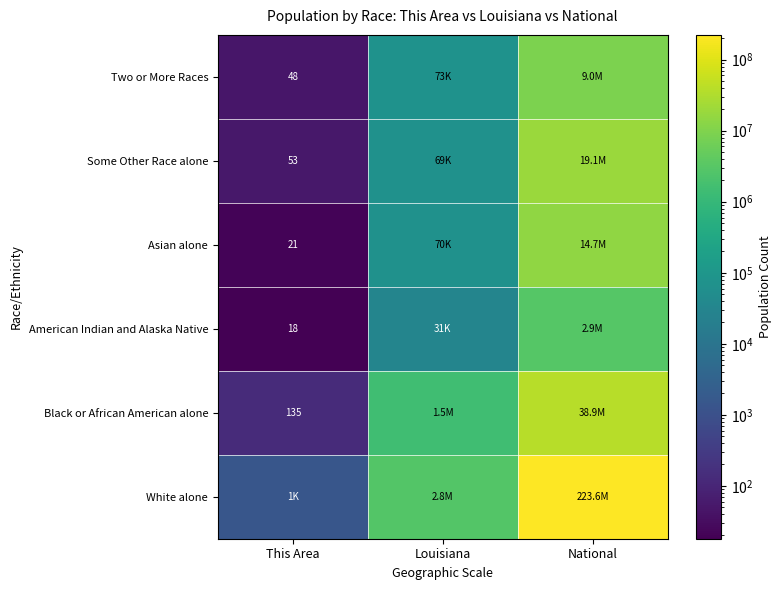

Is it true that Black or African American alone equals 135 at This Area?

True